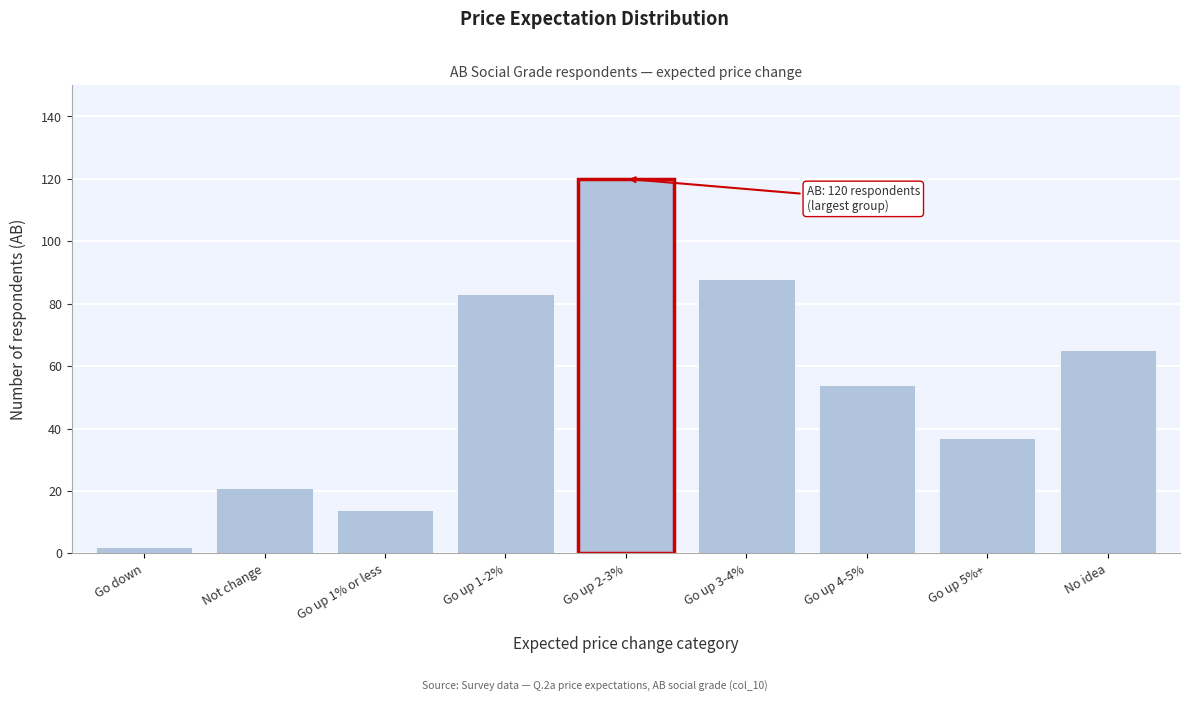

Reading left to right, extract all data points from this chart.

Go down=2	Not change=21	Go up 1% or less=14	Go up 1-2%=83	Go up 2-3%=120	Go up 3-4%=88	Go up 4-5%=54	Go up 5%+=37	No idea=65